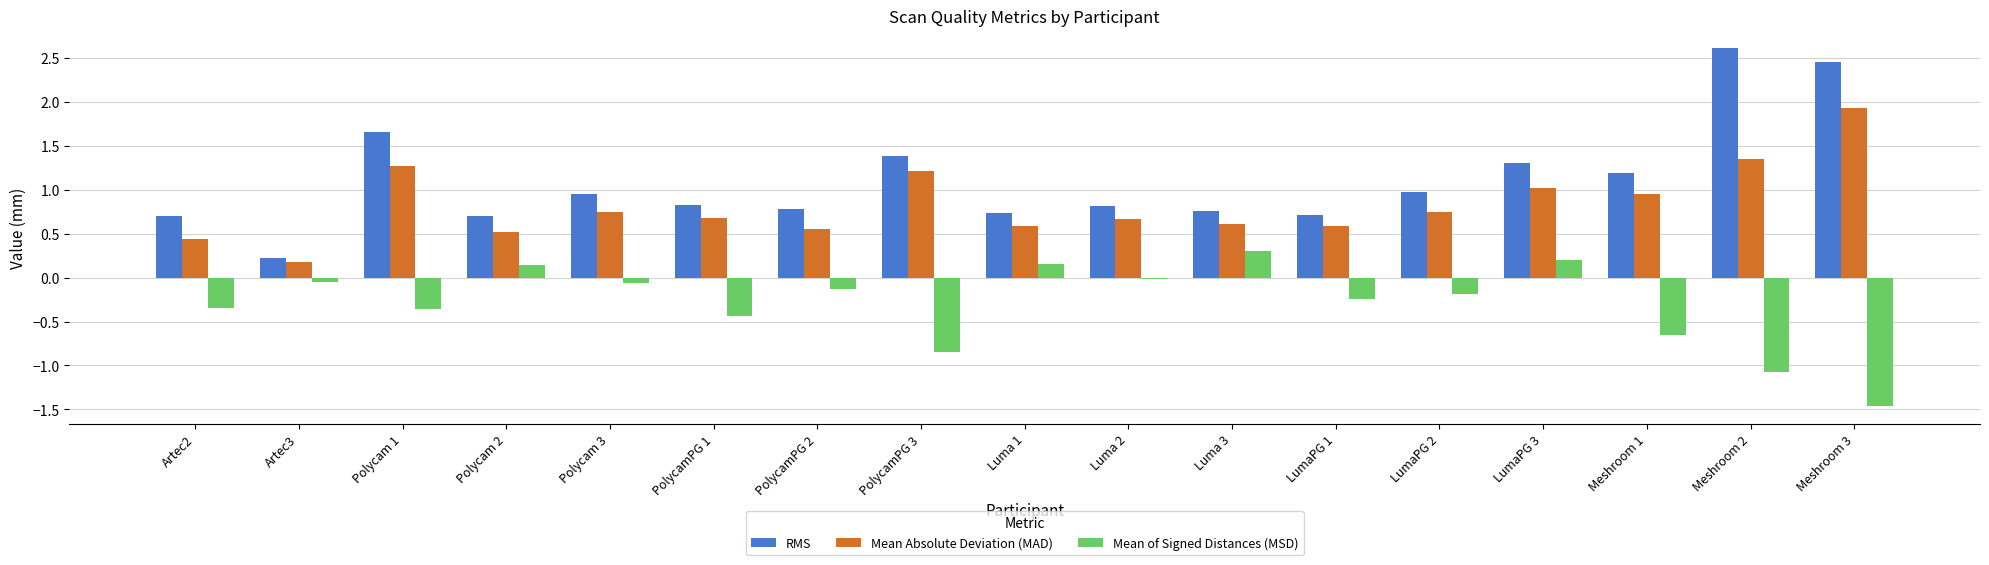

Is it true that Mean of Signed Distances (MSD) equals -0.8 at PolycamPG 3?

True